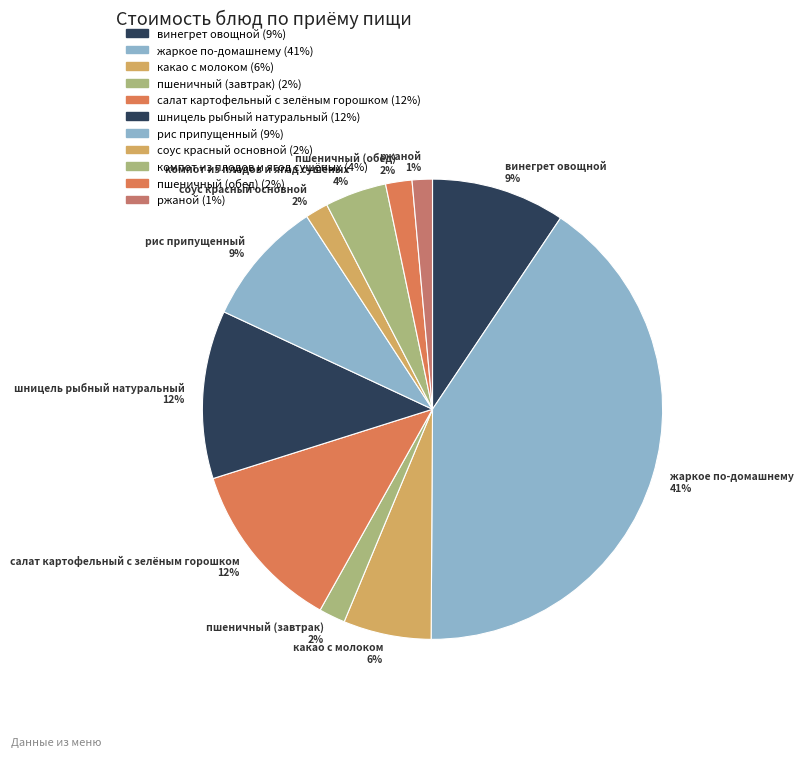

Is пшеничный (обед) the majority of the pie?

No